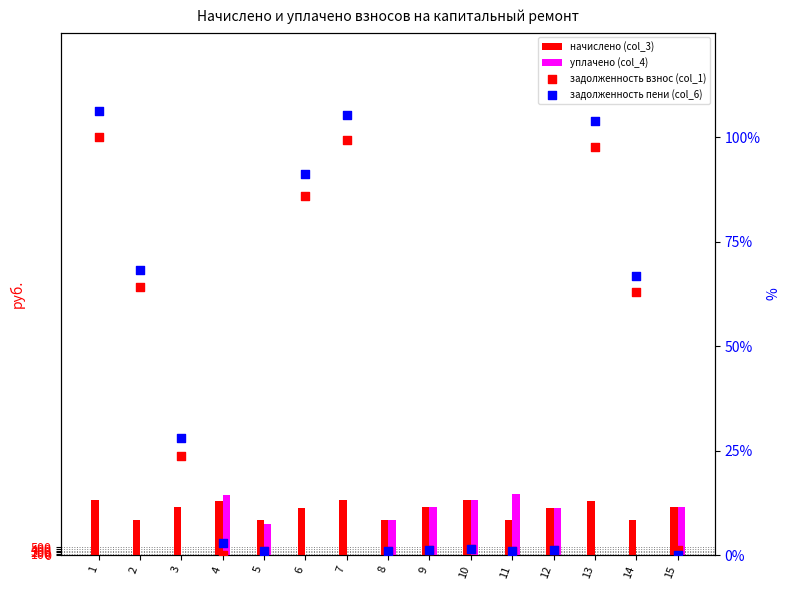

What is the total value across all series at 8?

4554.4